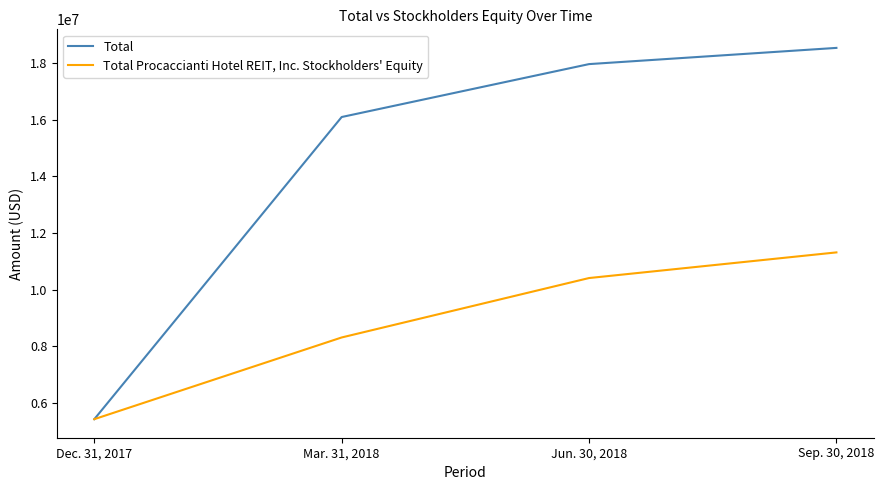

The Total series shows 16090668 at Mar. 31, 2018. True or false?

True